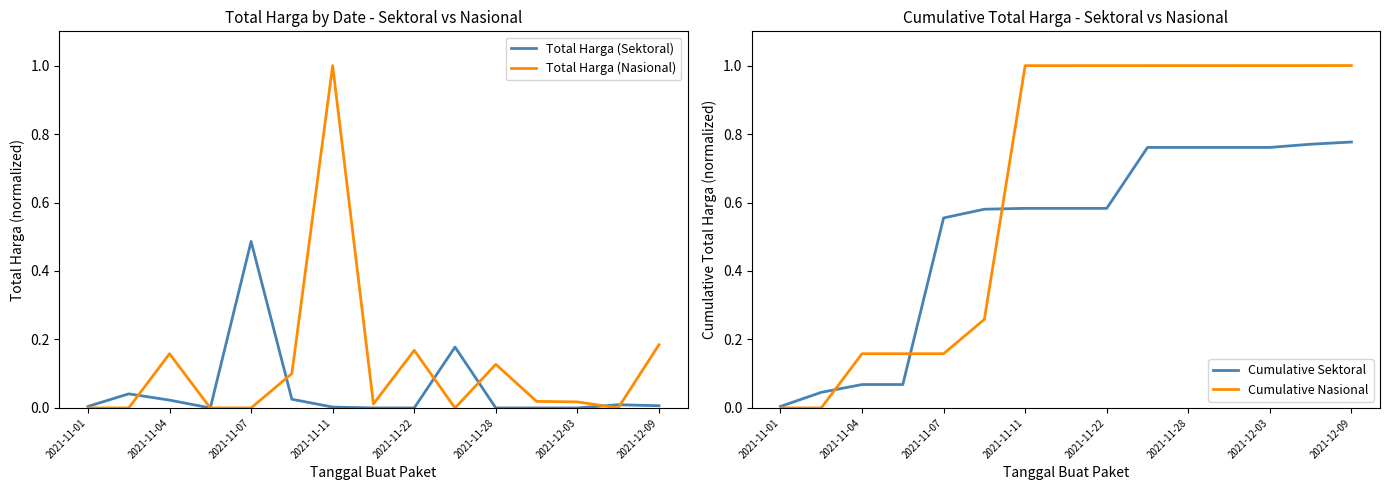

What is the highest value of the Total Harga (Nasional) series?

1.0